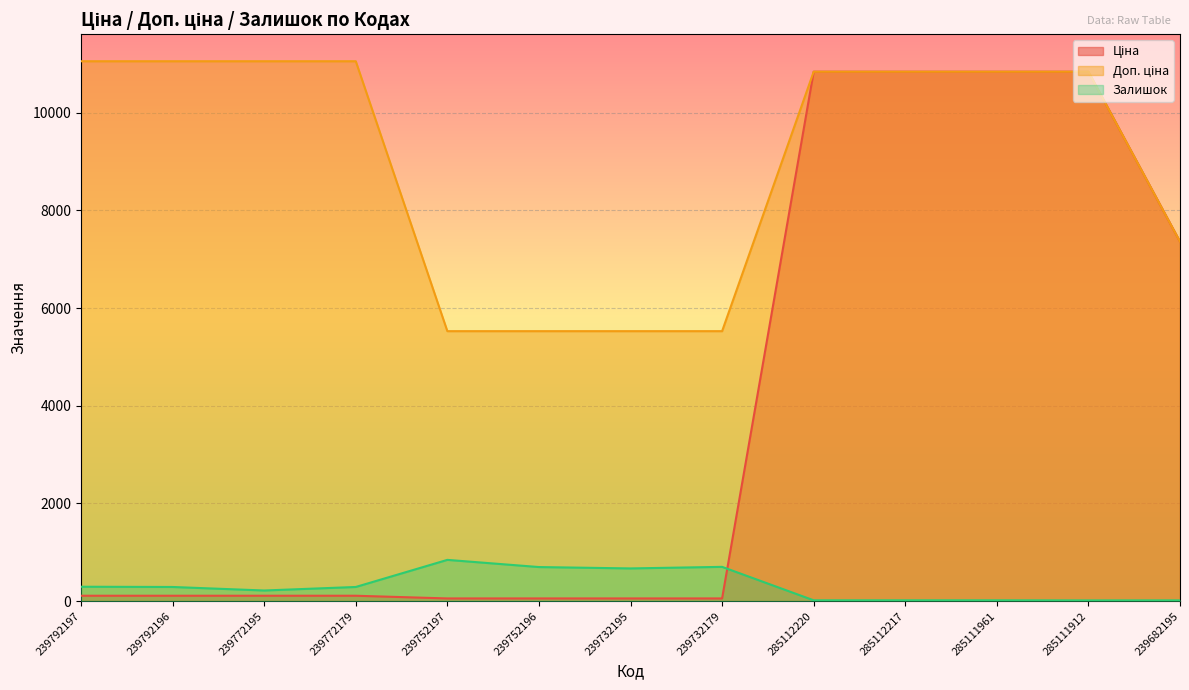

Reading left to right, transcribe all the data shown in this chart.

Ціна: 110.5	110.5	110.5	110.5	55.3	55.3	55.3	55.3	10840.1	10840.1	10840.1	10840.1	7360.2
Доп. ціна: 11055.0	11055.0	11055.0	11055.0	5528.0	5528.0	5528.0	5528.0	10840.1	10840.1	10840.1	10840.1	7360.2
Залишок: 295.0	290.0	218.0	290.0	845.0	698.0	670.0	702.0	17.0	17.0	17.0	15.0	16.0